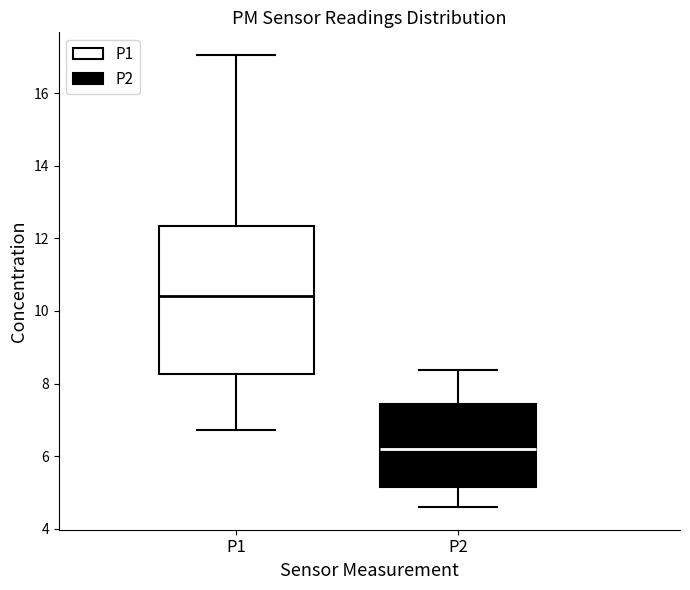

Which box's median line is the lowest?

P2